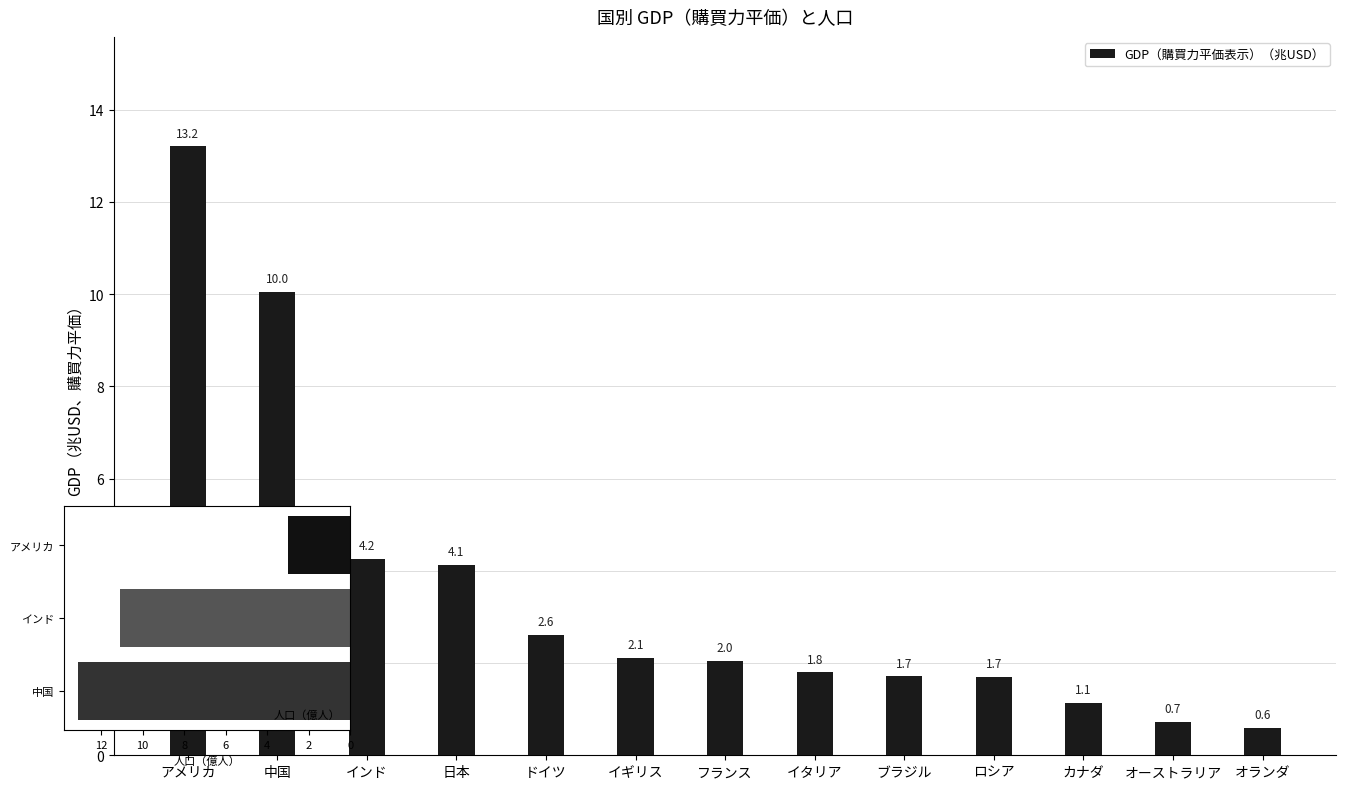

The chart shows a value of 1.1 at インド. True or false?

False